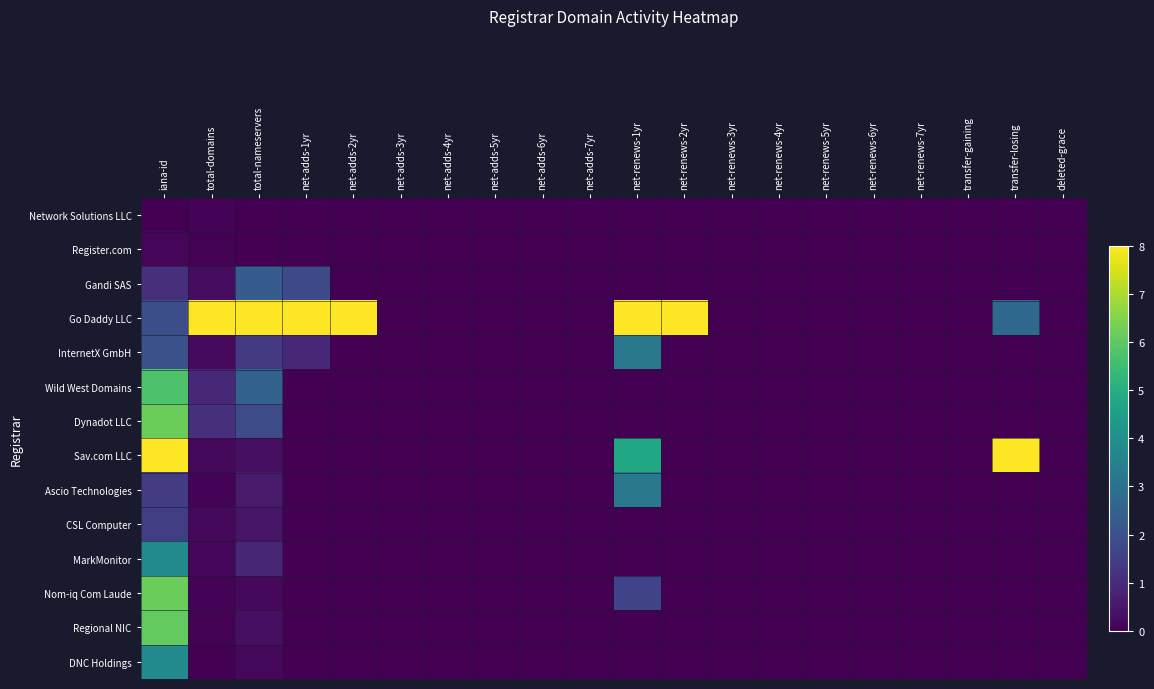

At which category is the sum across all series the highest?

iana-id